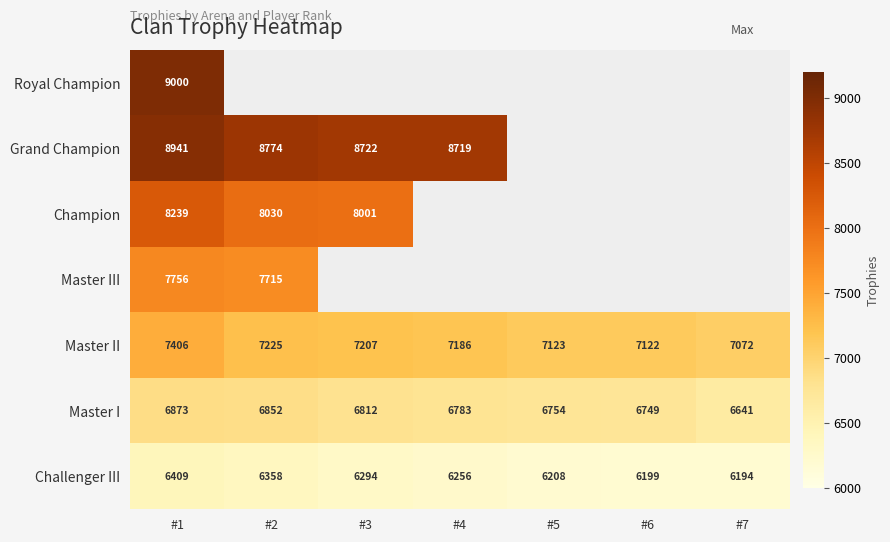

At which category is the sum across all series the highest?

#1